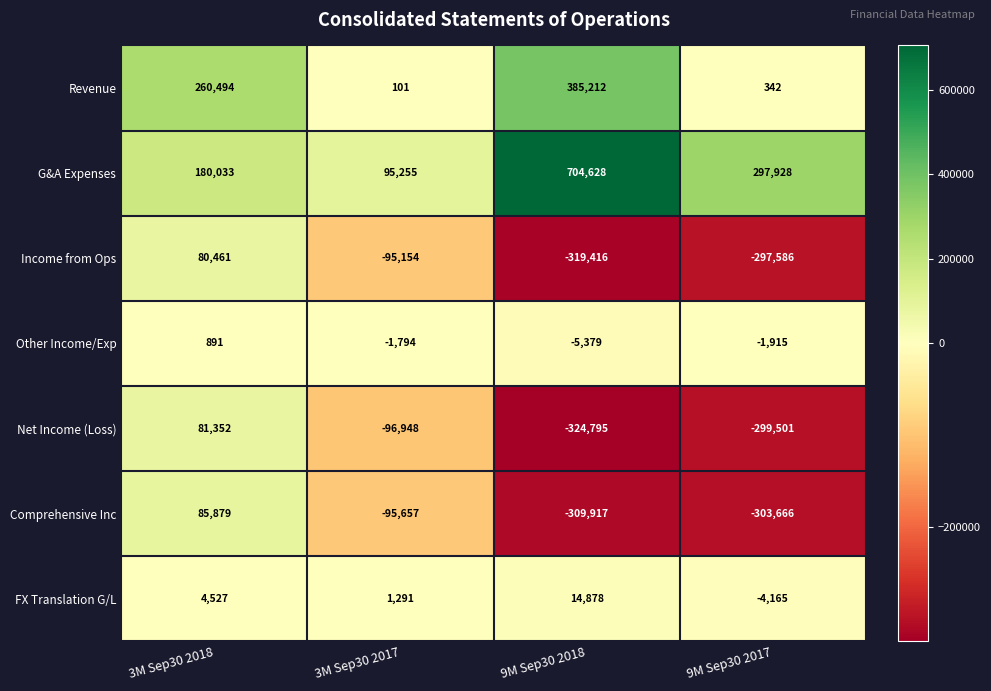

Reading right to left, list all the values displayed in this chart.

Revenue: 342	385212	101	260494
G&A Expenses: 297928	704628	95255	180033
Income from Ops: -297586	-319416	-95154	80461
Other Income/Exp: -1915	-5379	-1794	891
Net Income (Loss): -299501	-324795	-96948	81352
Comprehensive Inc: -303666	-309917	-95657	85879
FX Translation G/L: -4165	14878	1291	4527